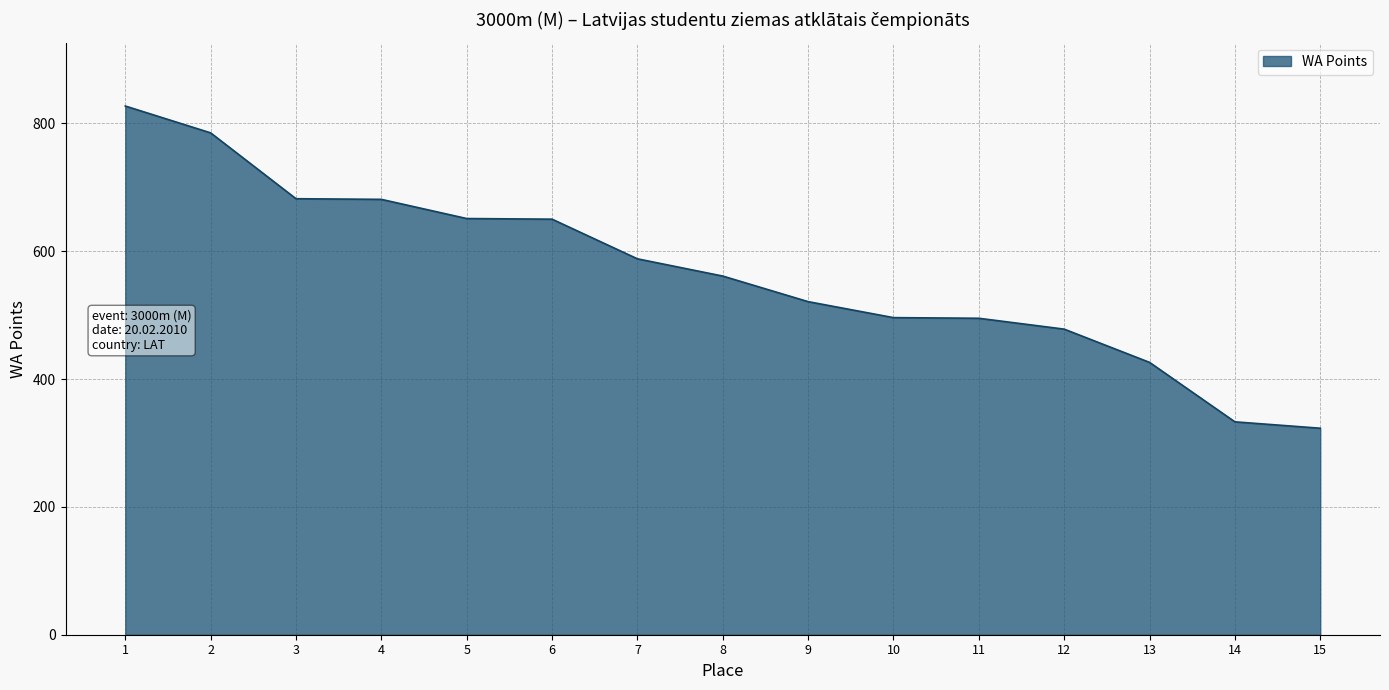

Is it true that the value at 15 is 115?

False